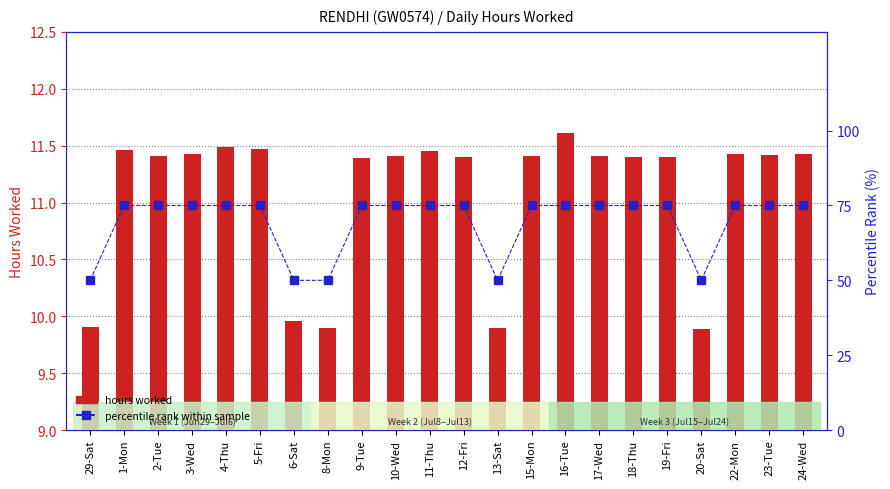

What is the minimum value for percentile rank within sample?

50.0